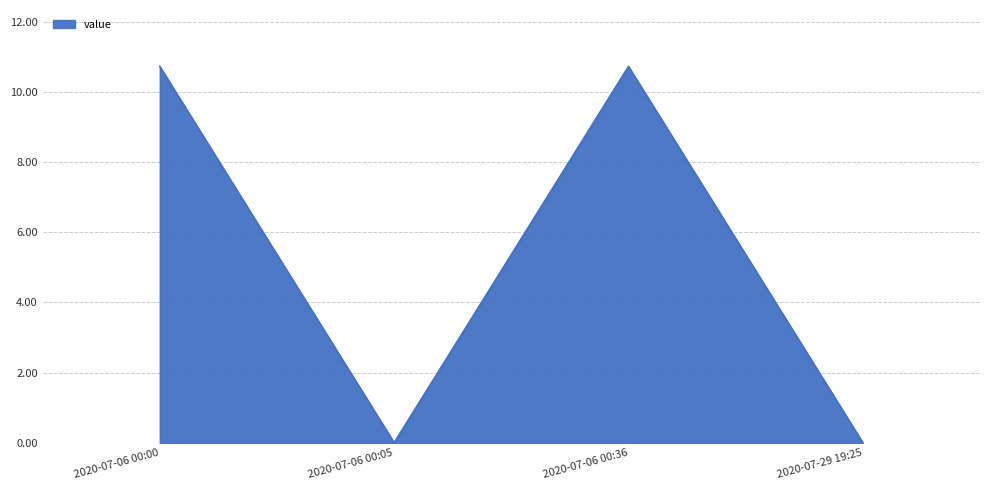

Where is the first local maximum?

2020-07-06 00:36